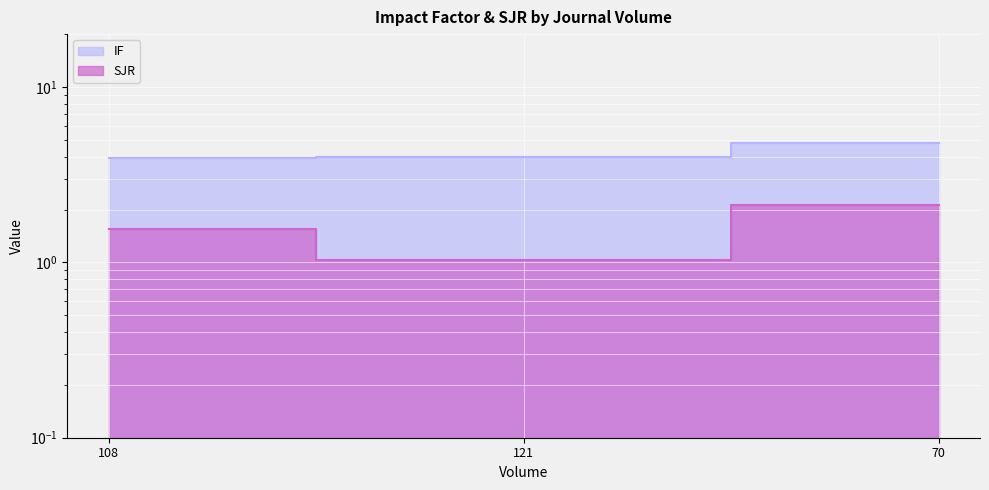

Which label corresponds to the largest value in the chart?

70